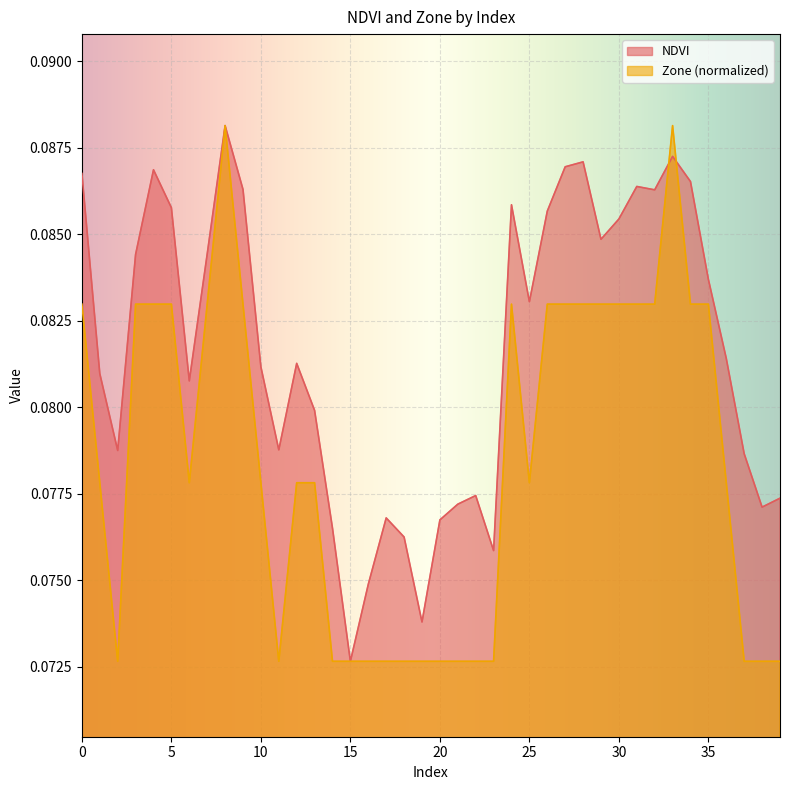

What is the value of the Zone point at the 32nd from the left?

0.1